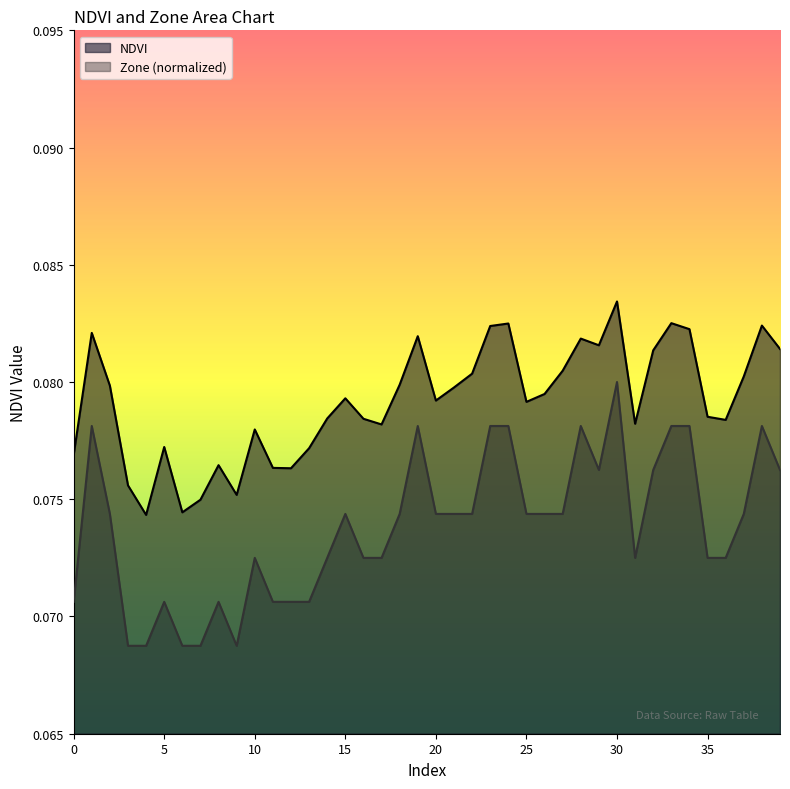

In Zone, how many points are lower than both neighbors (excluding endpoints)?

3